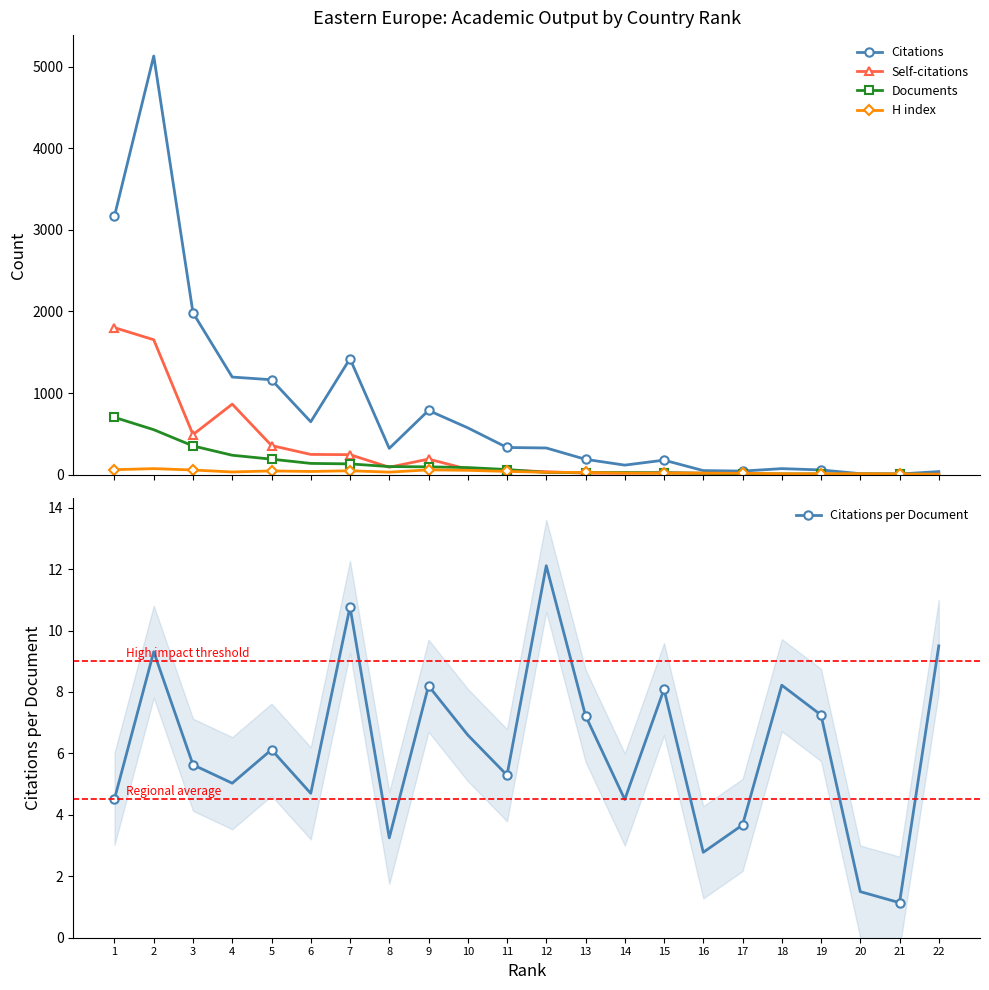

Between 14 and 5, which is larger?

5